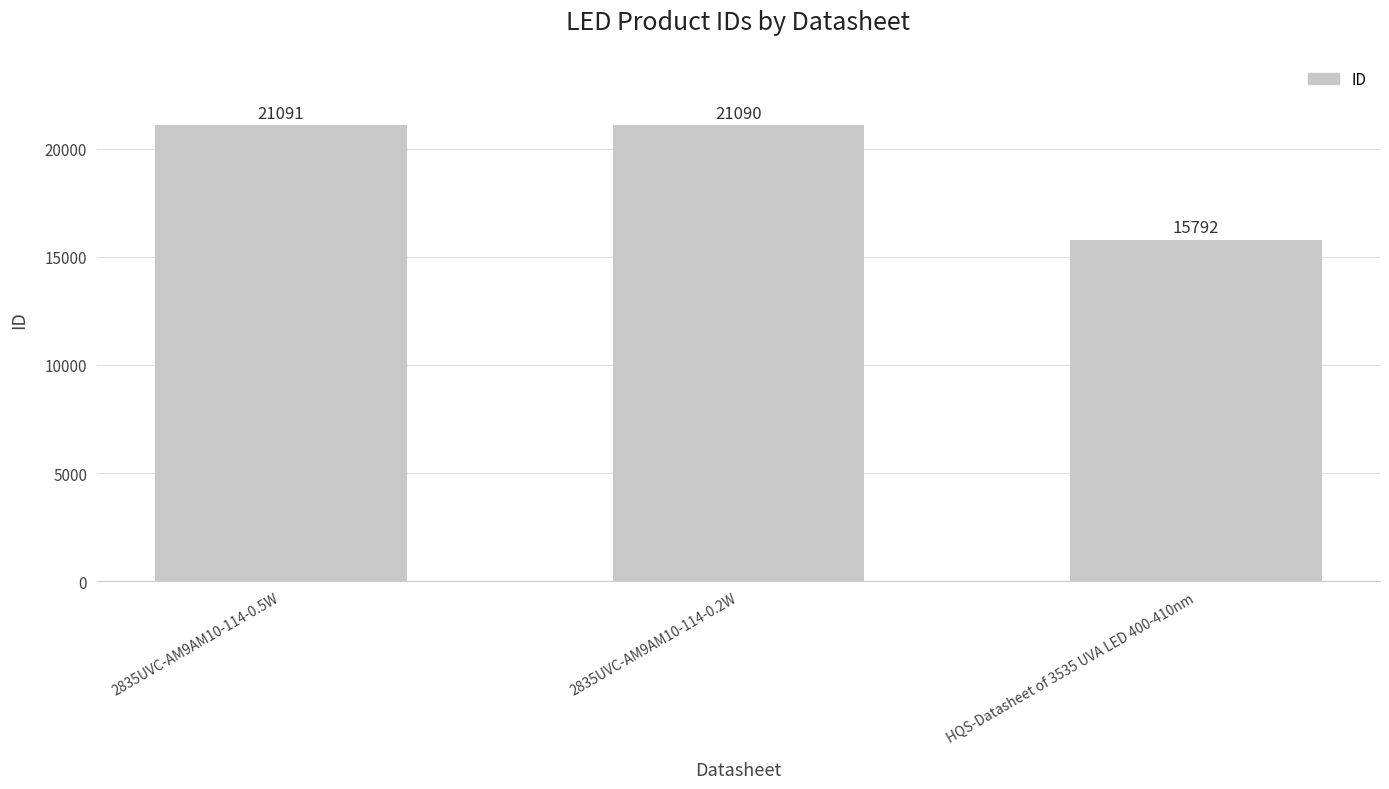

What position from the right is 2835UVC-AM9AM10-114-0.5W?

3